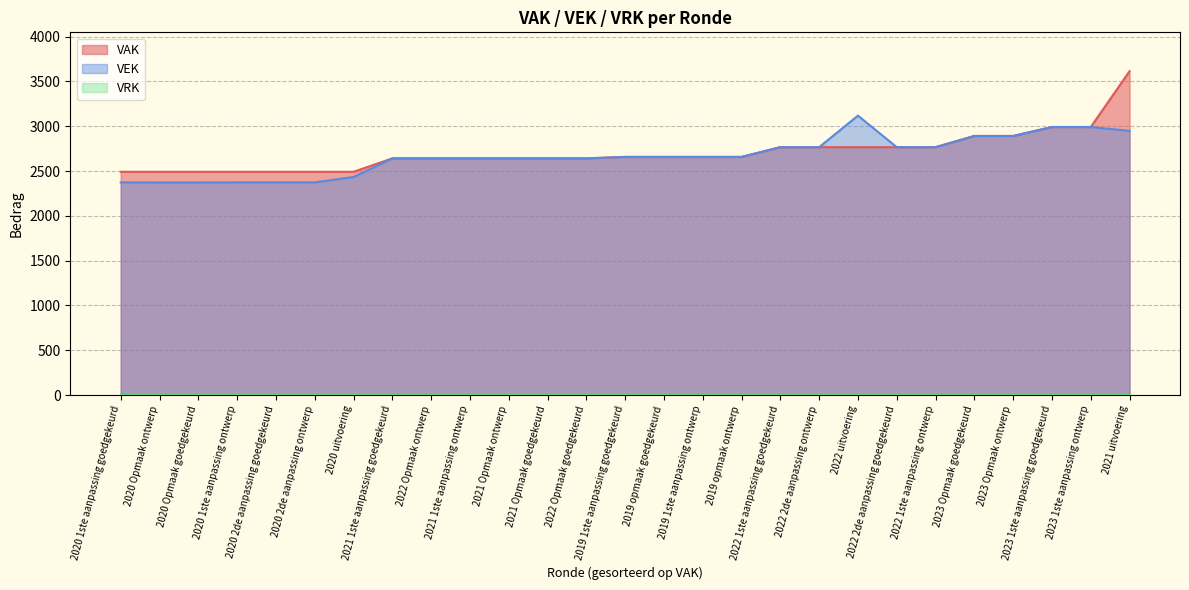

What is the difference between the maximum and minimum values in the VAK series?

1123